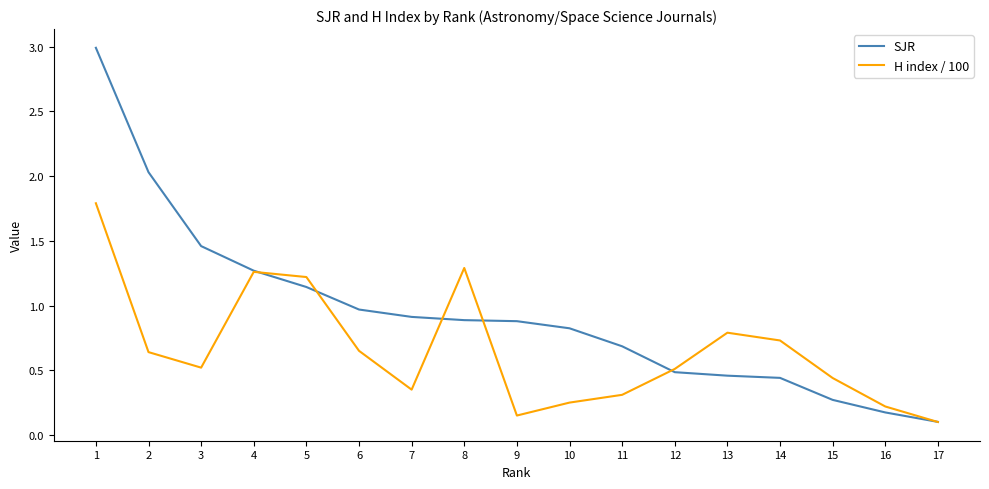

Which series has the widest spread of values?

SJR